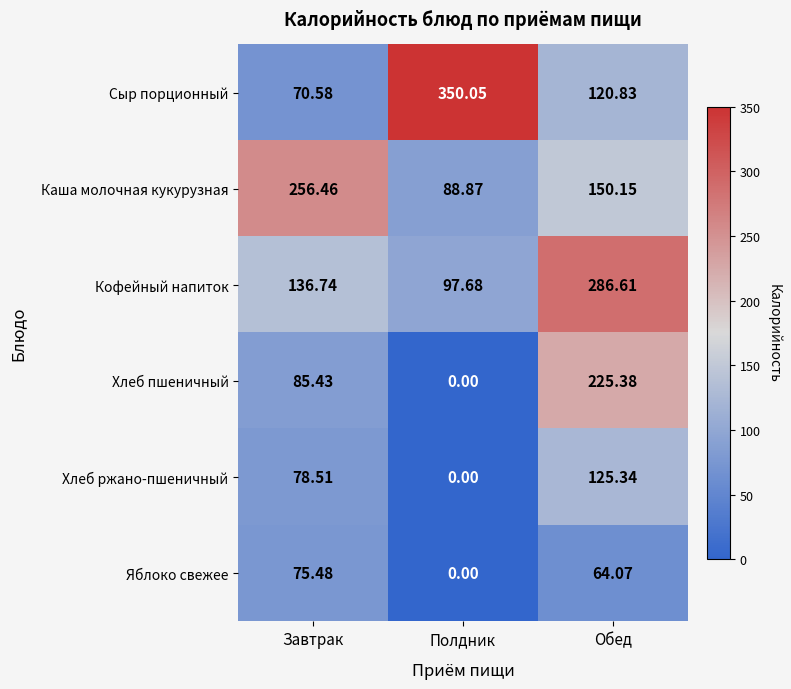

Rank the categories by Хлеб пшеничный value from highest to lowest.

Обед, Завтрак, Полдник